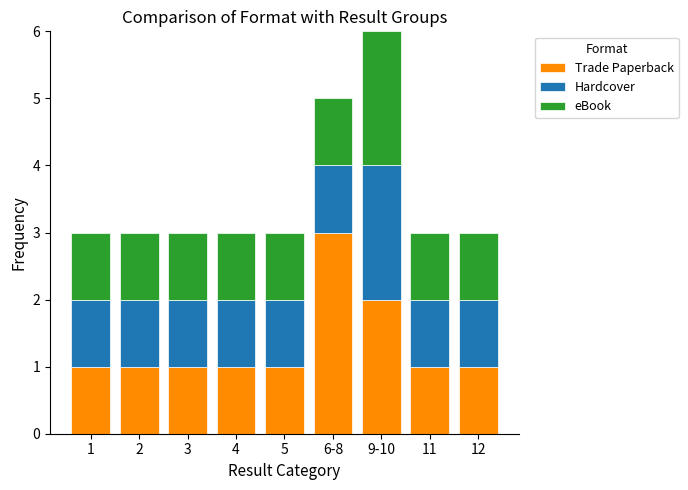

What is the maximum value for Trade Paperback?

3